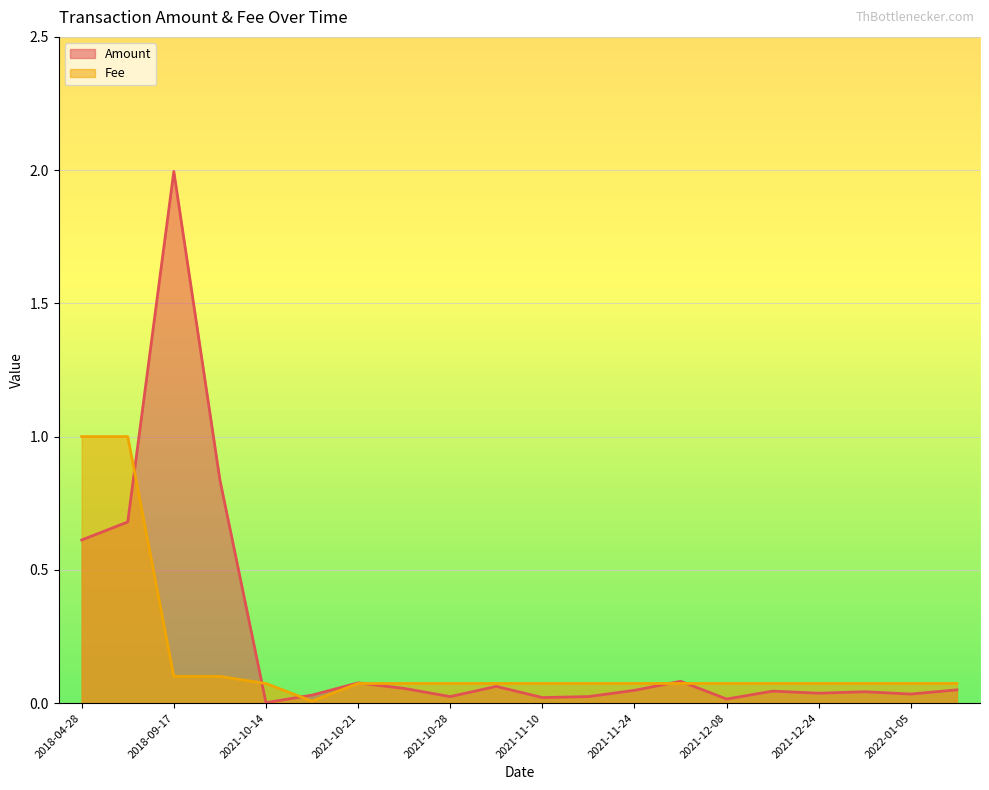

Which series has the widest spread of values?

Amount